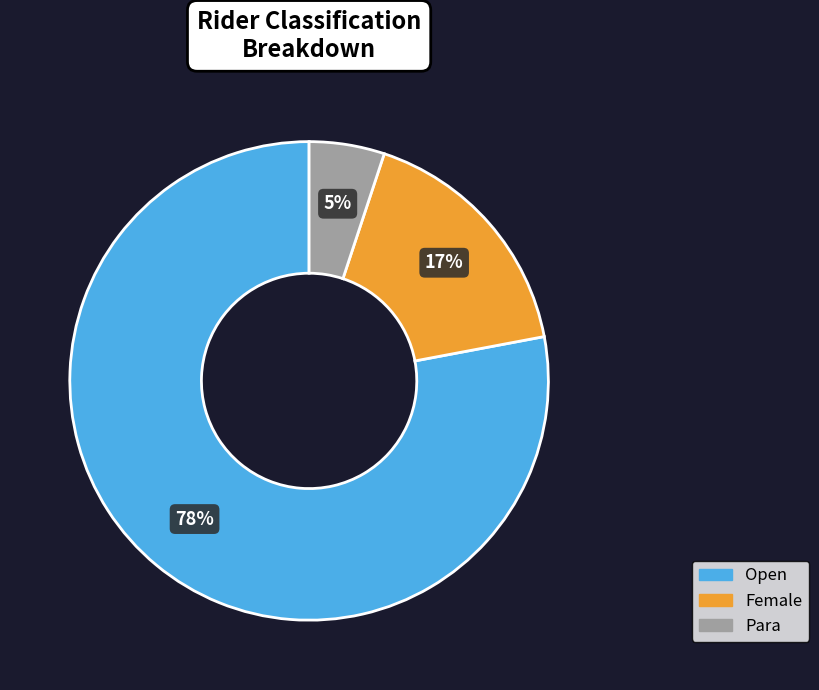

Which category has the smallest portion of the pie?

Para